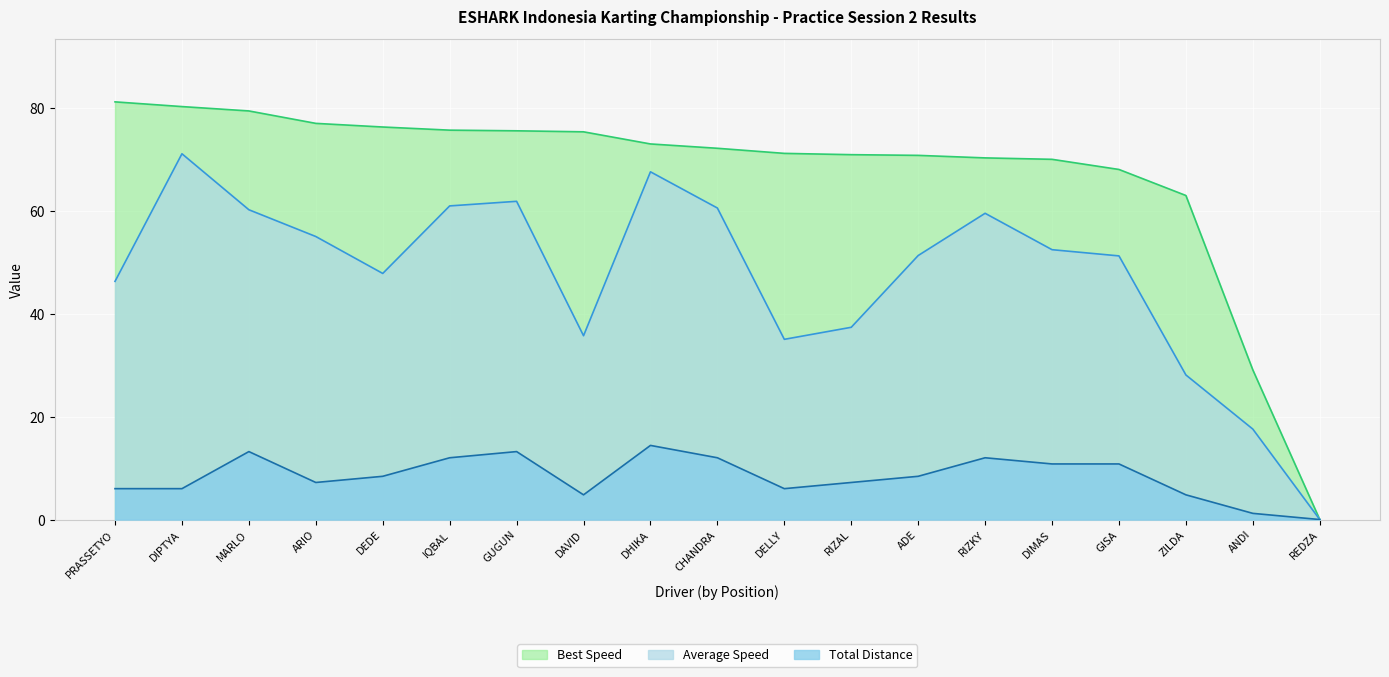

How many interior local valleys does the Total Laps series have?

3